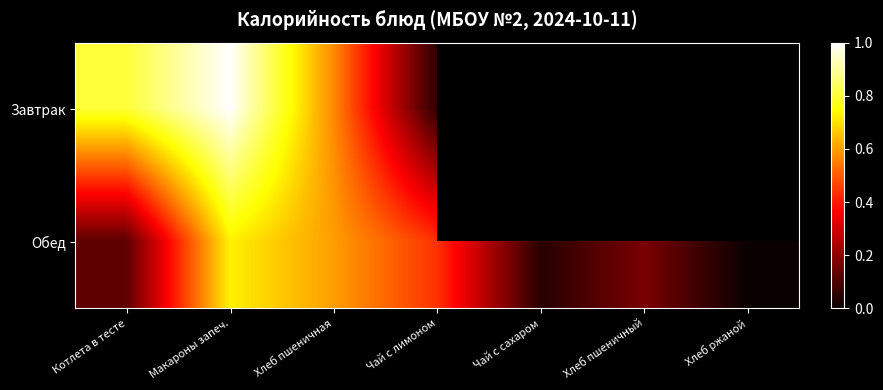

What is the difference between the maximum and minimum values in the Завтрак series?

1.0